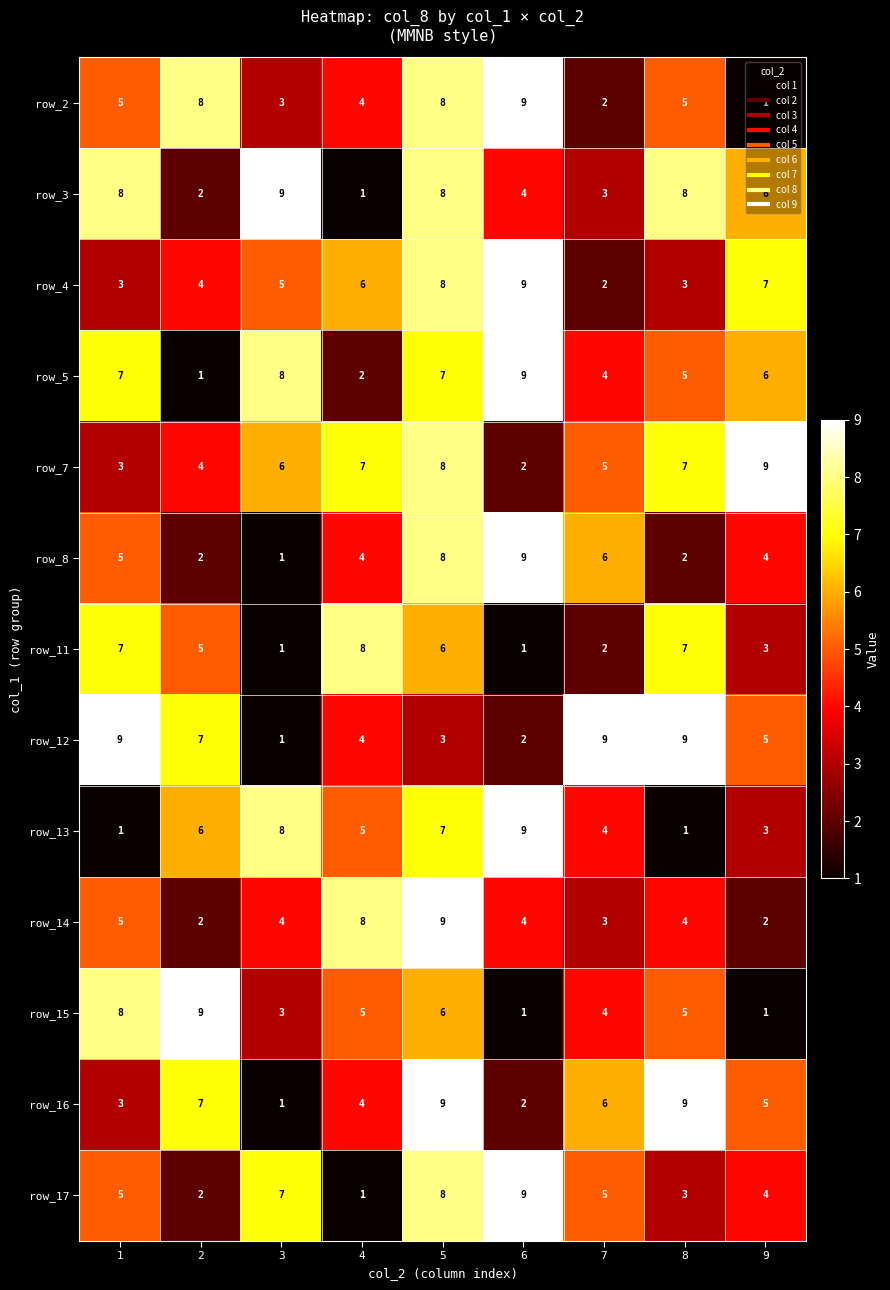

At how many categories does at least one series exceed 6?

9